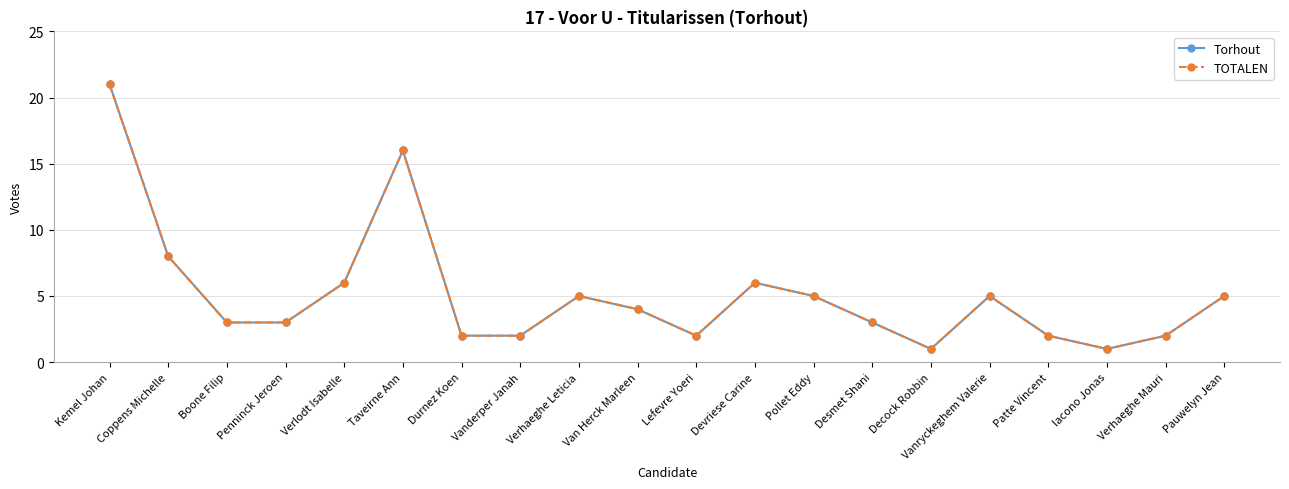

How many interior local valleys does the TOTALEN series have?

3